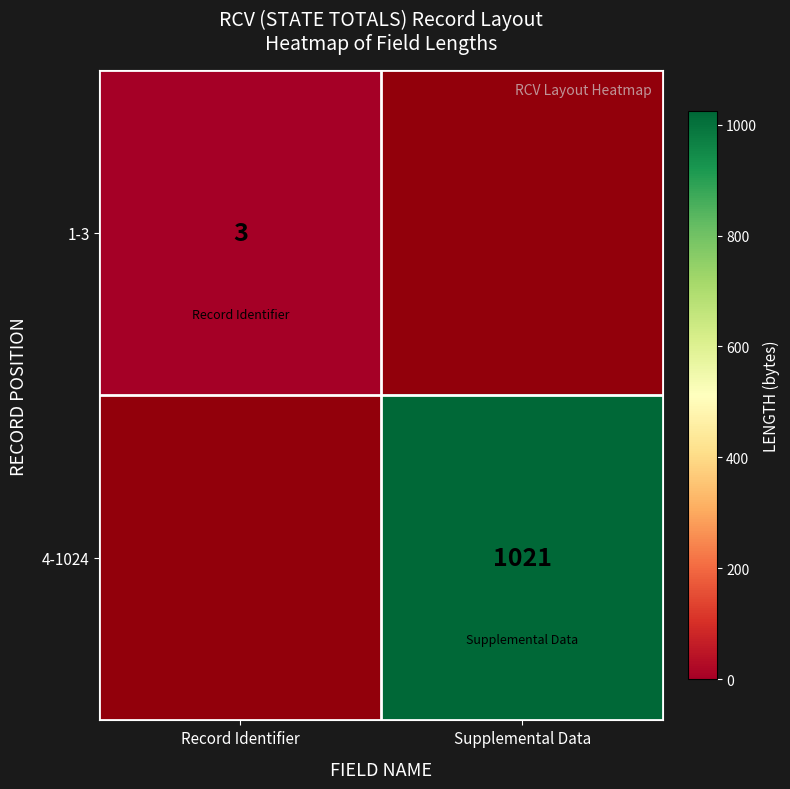

What is the sum of the 1-3 values at Supplemental Data and Record Identifier?

3